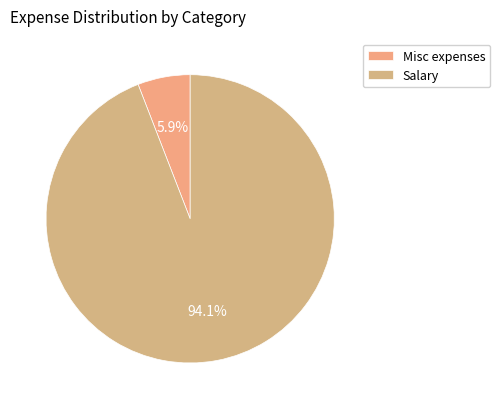

Rank the categories by value from lowest to highest.

Misc expenses, Salary